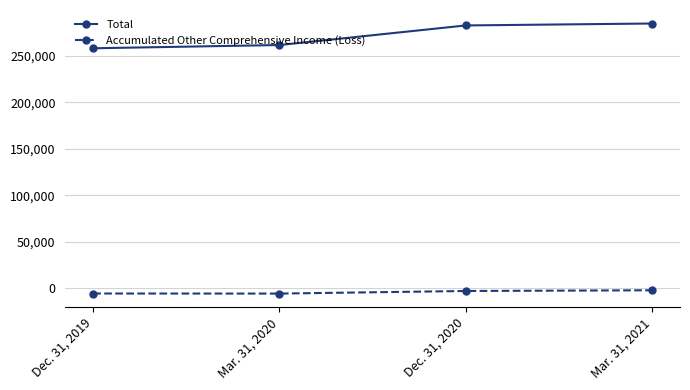

What is the value of the Total point at the 2nd from the left?

261427